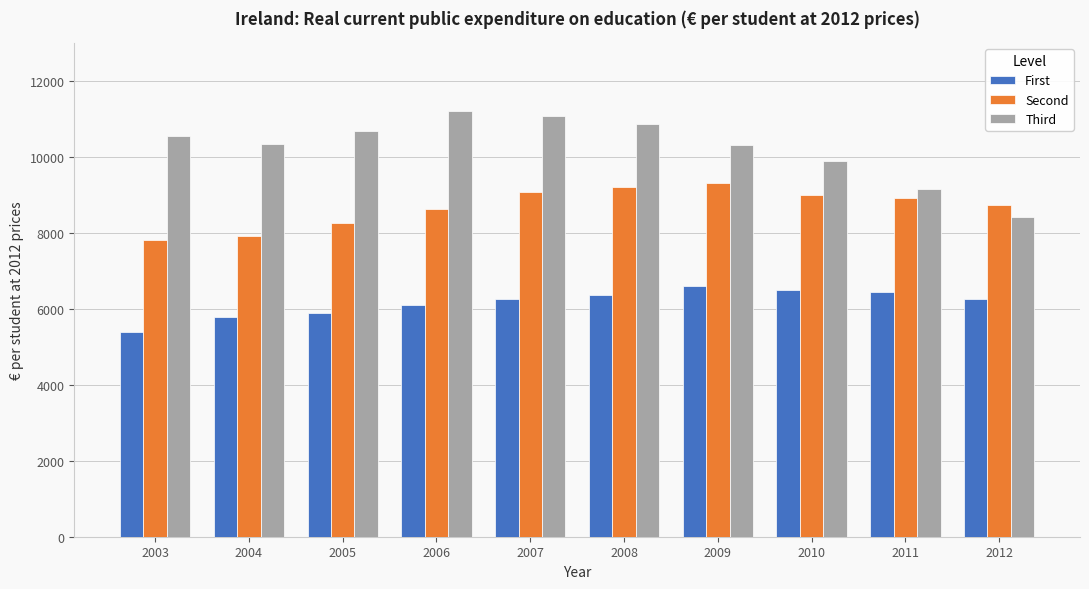

The value of Second at 2011 is 15294.7. True or false?

False